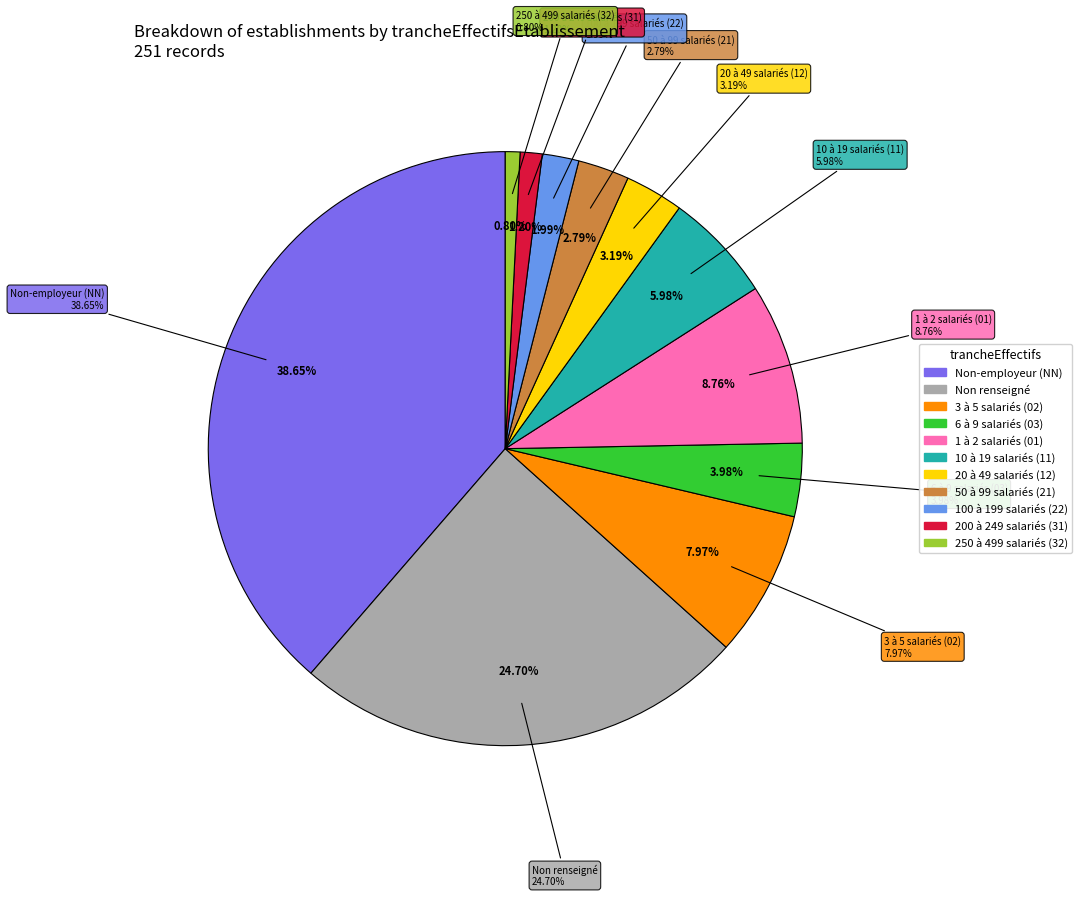

Is there a majority slice in this chart?

No